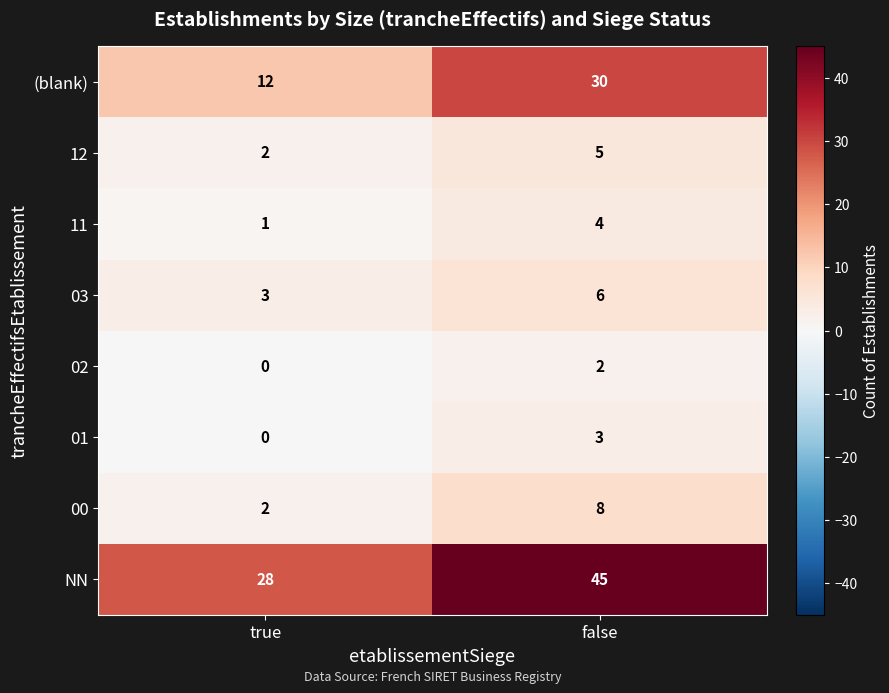

Rank the series by their maximum value, from lowest to highest.

02, 01, 11, 12, 03, 00, (blank), NN